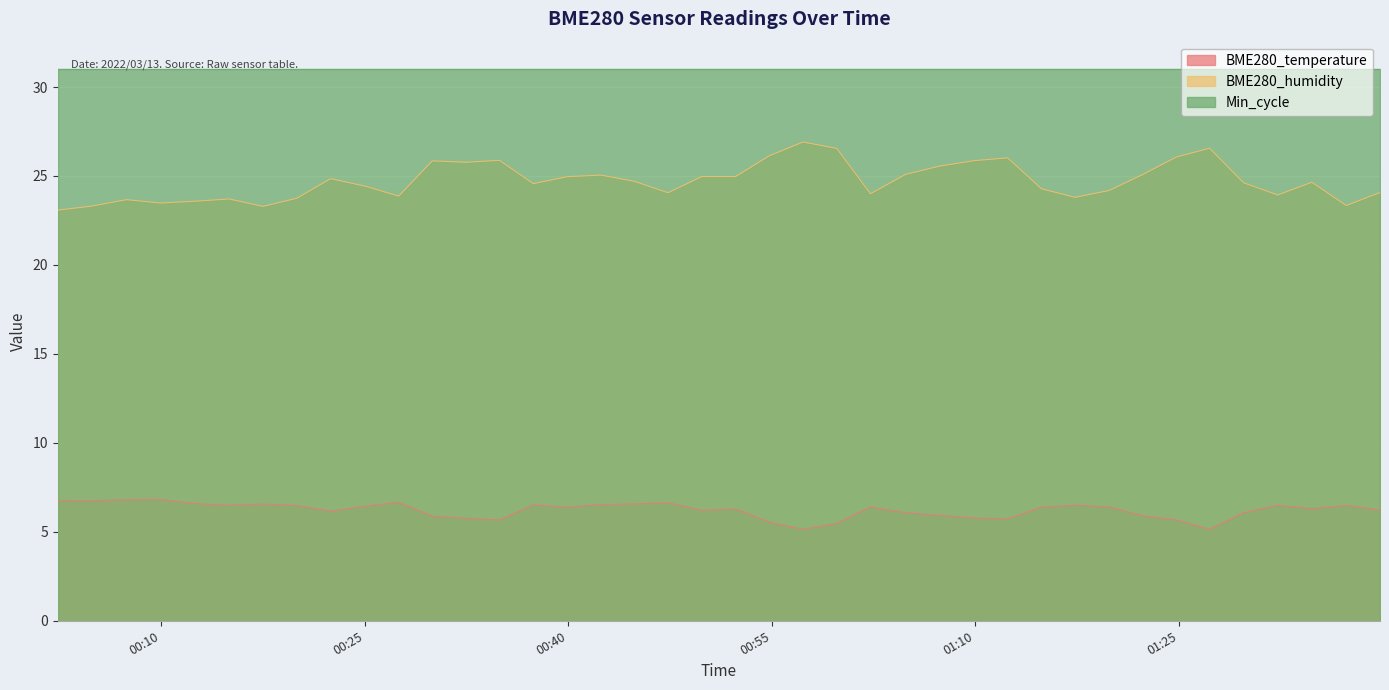

What is the highest value of the BME280_humidity series?

26.9